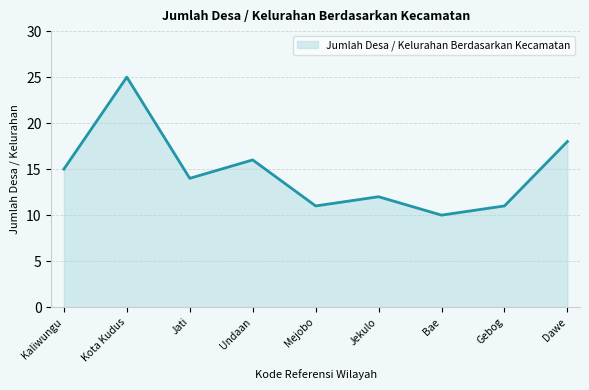

What is the difference between the maximum and minimum values?

15